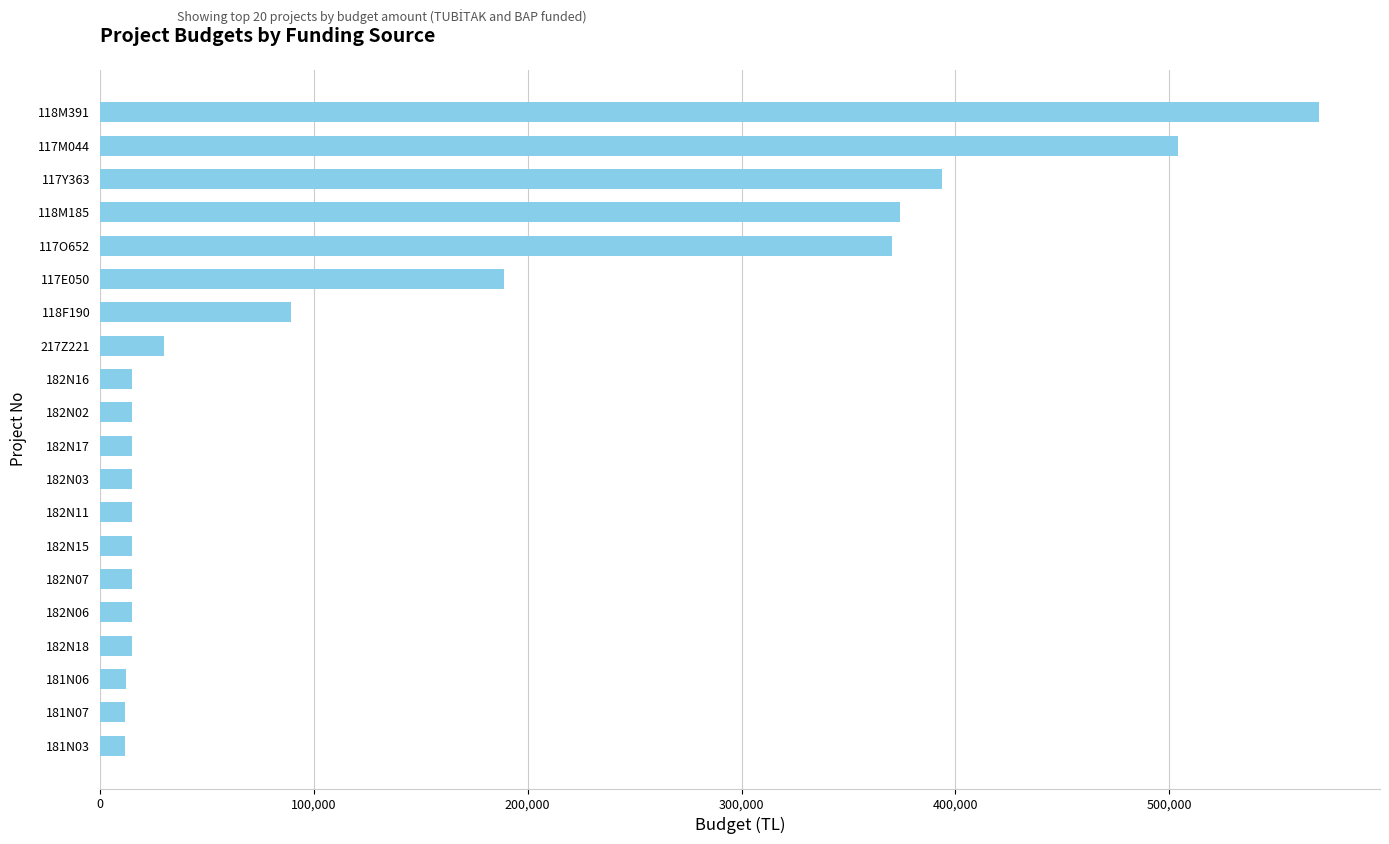

What is the maximum value shown in the chart?

570000.0